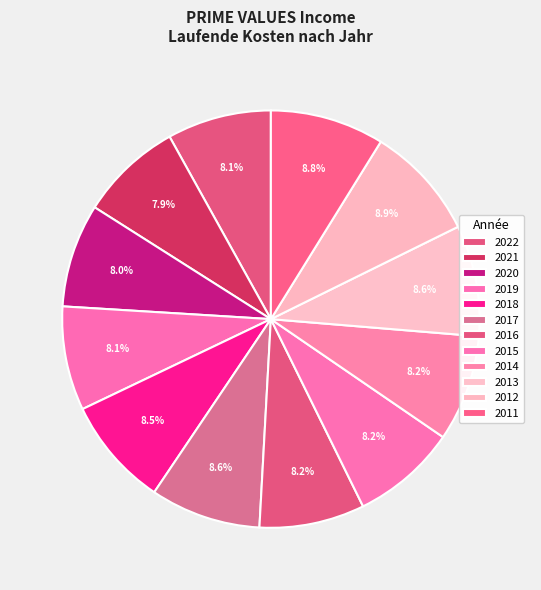

To the nearest percent, what is the difference between the largest and smallest slice percentages?

1%